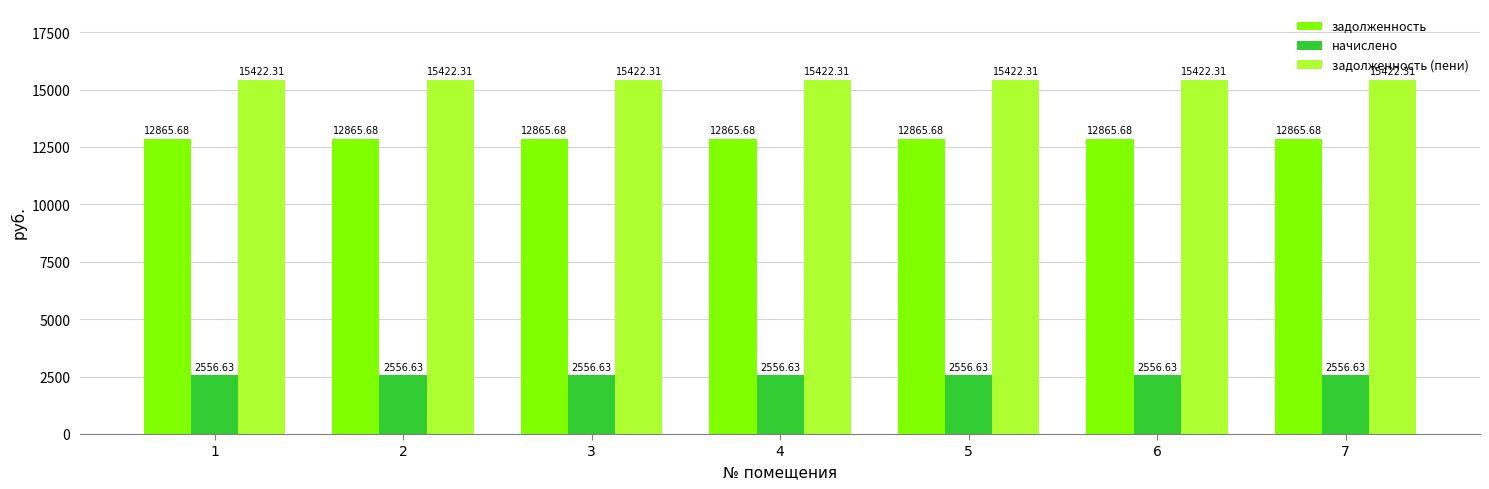

Reading left to right, transcribe all the data shown in this chart.

задолженность: 12865.7	12865.7	12865.7	12865.7	12865.7	12865.7	12865.7
начислено: 2556.6	2556.6	2556.6	2556.6	2556.6	2556.6	2556.6
задолженность (пени): 15422.3	15422.3	15422.3	15422.3	15422.3	15422.3	15422.3